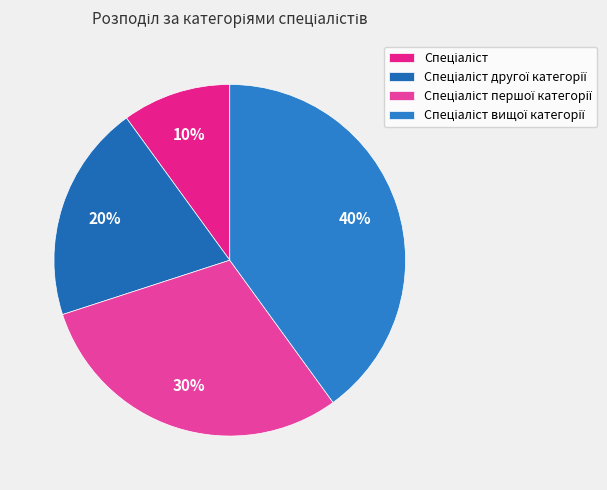

Count the number of slices in the pie.

4